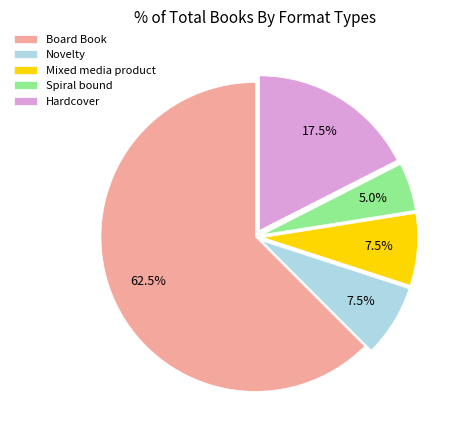

How many segments does this pie chart have?

5